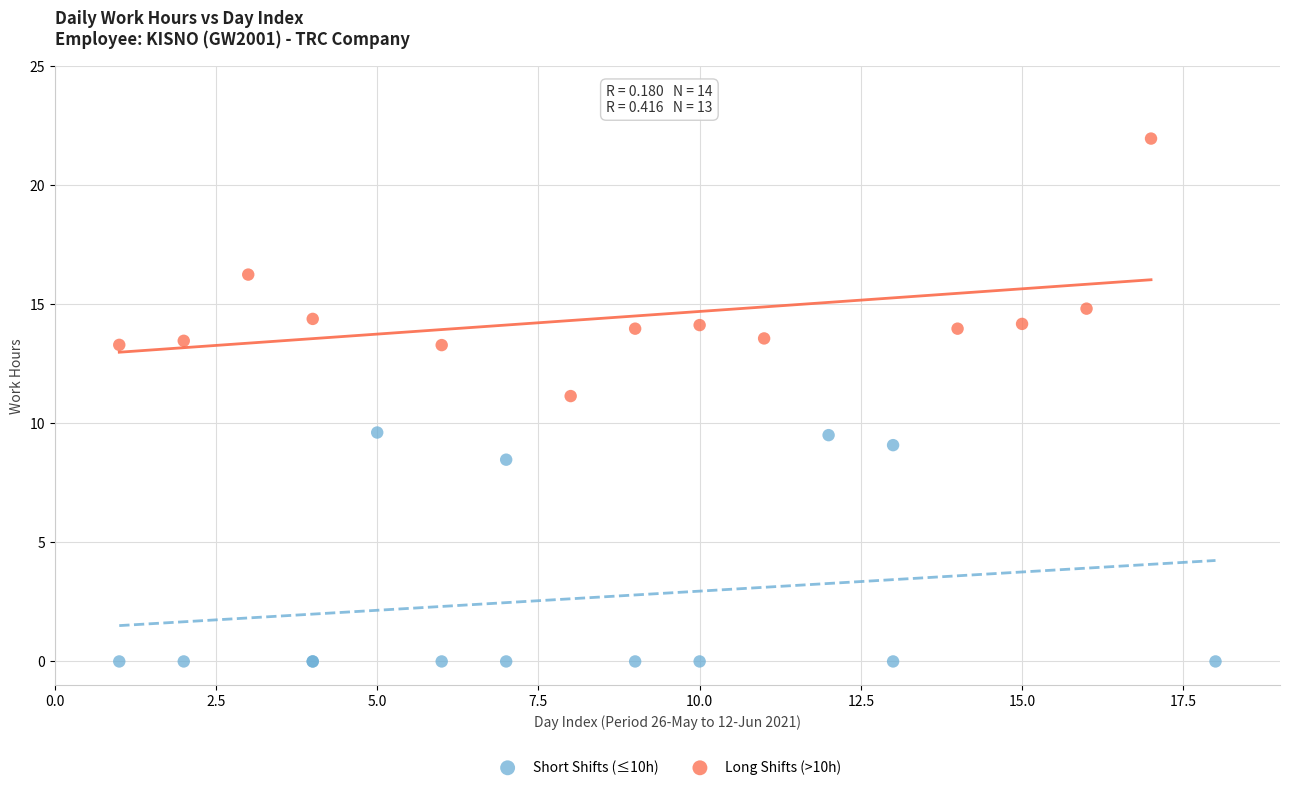

Which series contains the lowest Y value?

Short Shifts (≤10h)